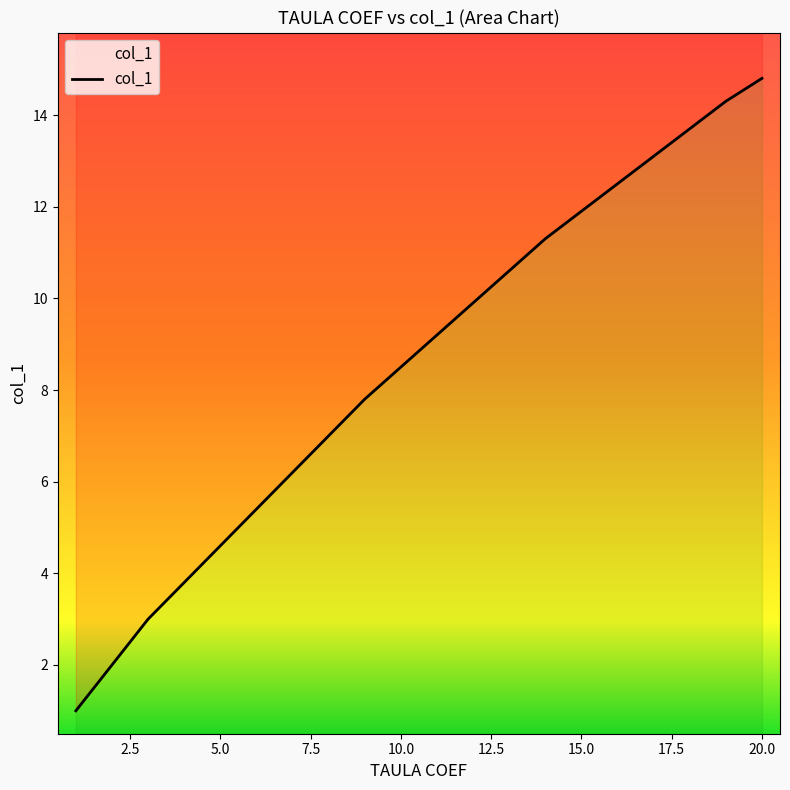

Does the chart display data point markers on the line(s)?

No